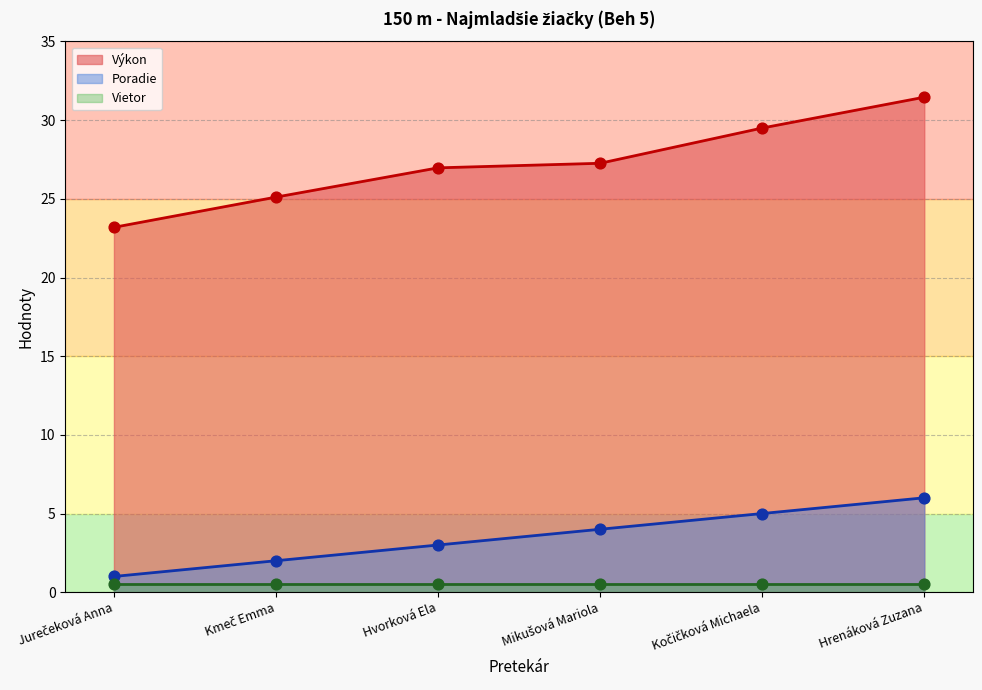

Which series has the largest Y range (max minus min)?

Výkon